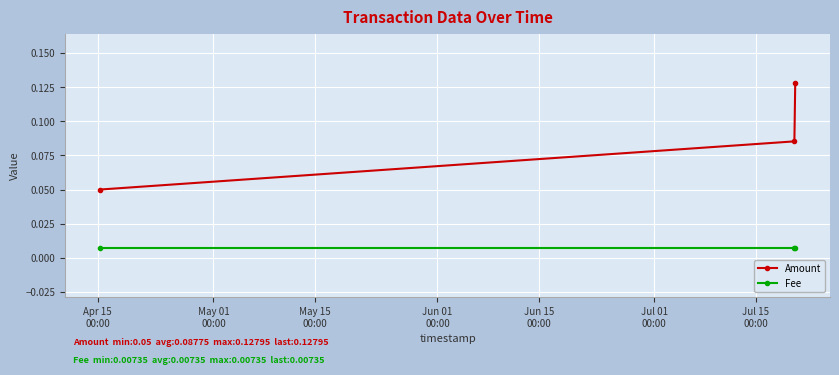

How many Amount values are between 0 and 1?

3